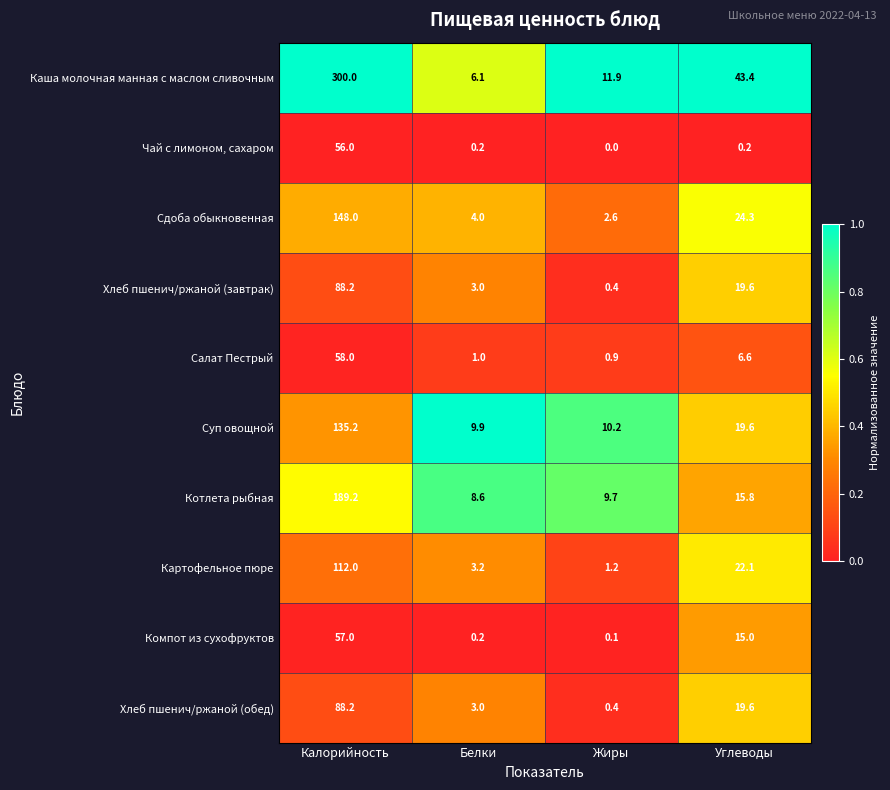

Is the value of Хлеб пшенич/ржаной (обед) at Углеводы greater than the value of Котлета рыбная at Белки?

Yes